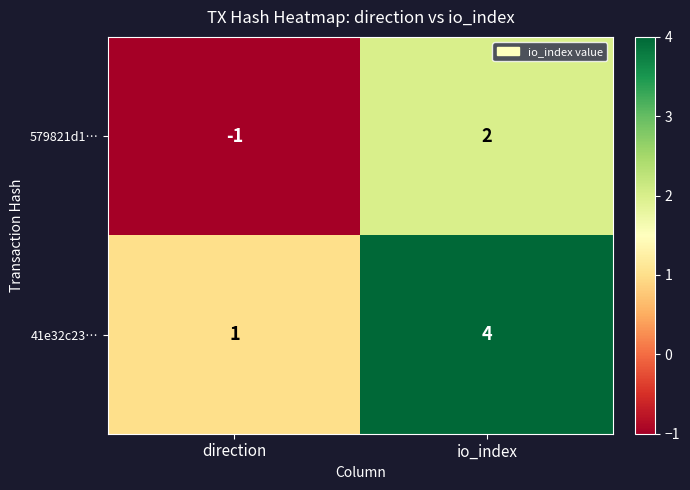

Reading right to left, extract all data points from this chart.

579821d1…: 2	-1
41e32c23…: 4	1